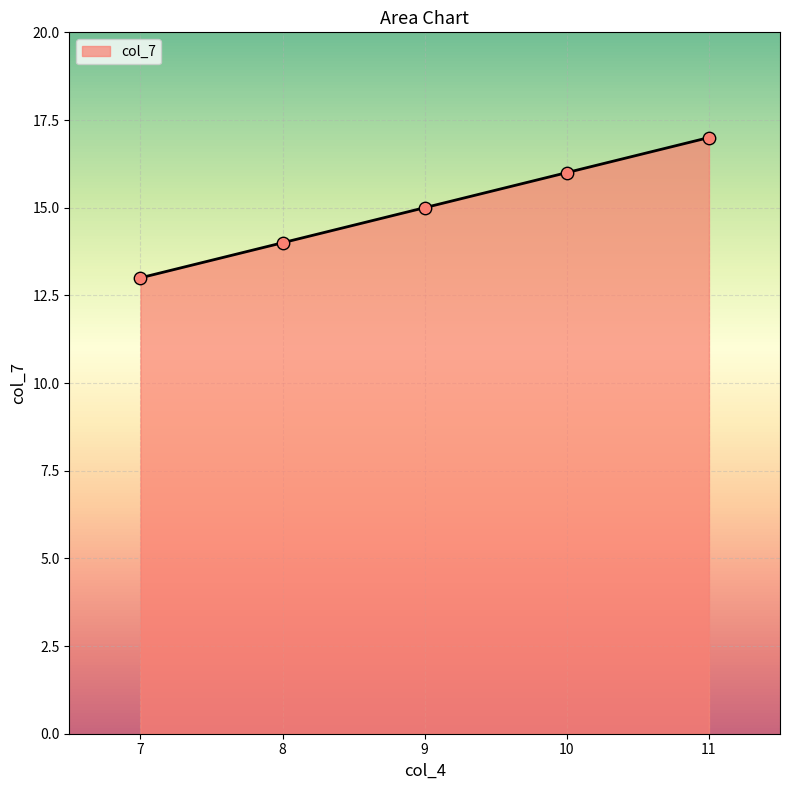

What is the ratio of the value at 8 to the value at 11?

0.8